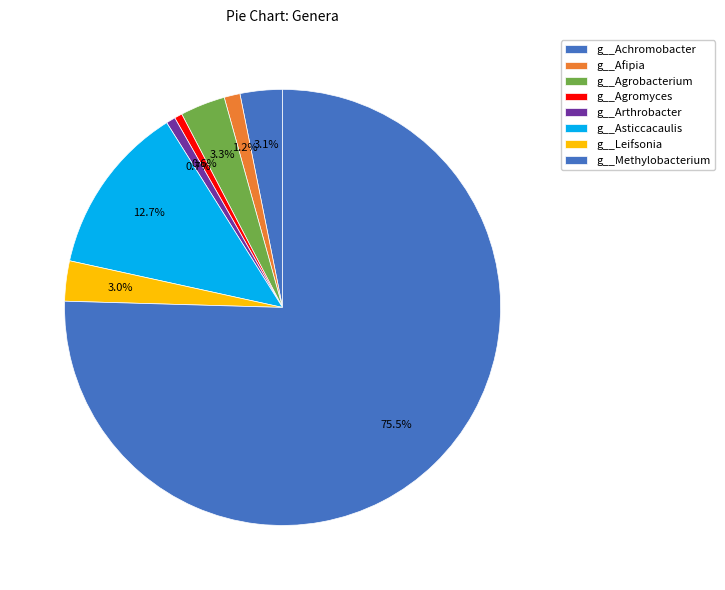

True or false: g__Leifsonia accounts for 13% of the total.

False